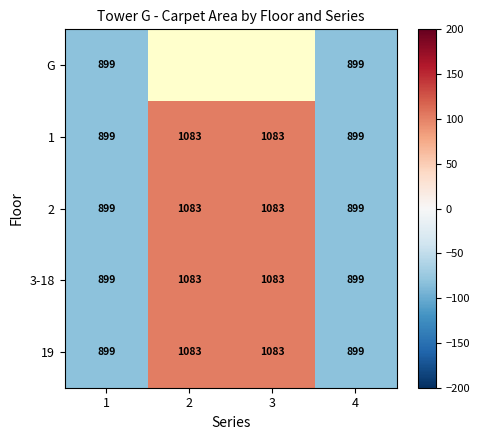

Is it true that 1 equals -138.7 at 1?

False